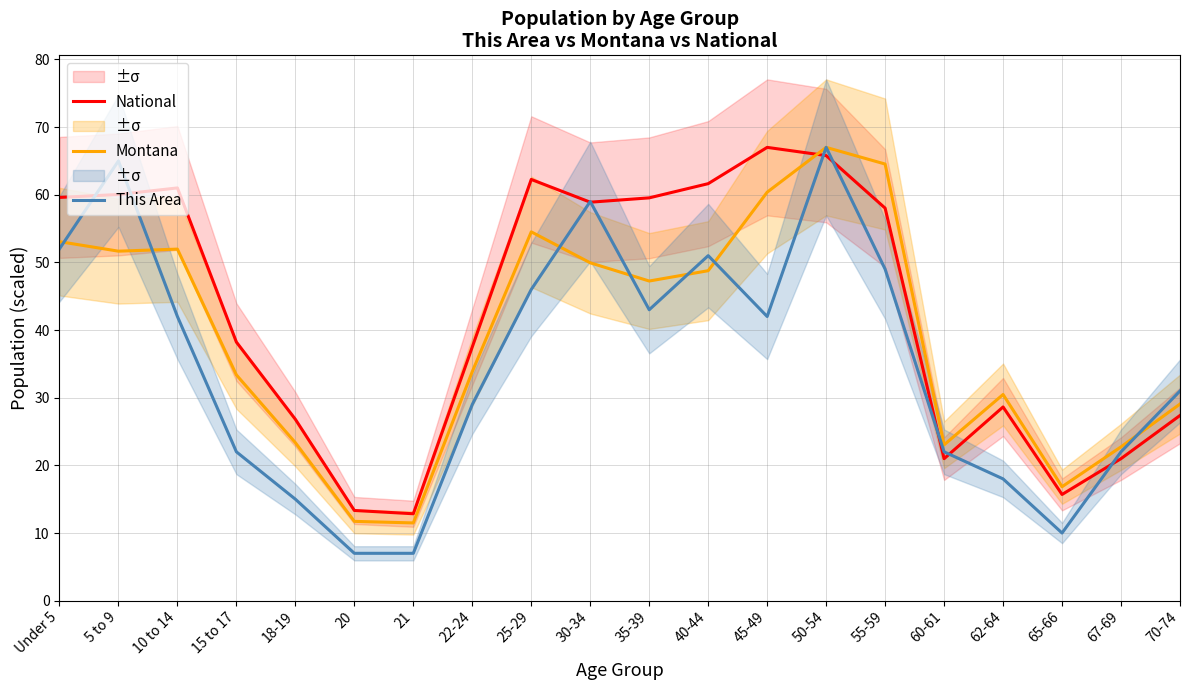

The value of Montana at 10 to 14 is 78.7. True or false?

False